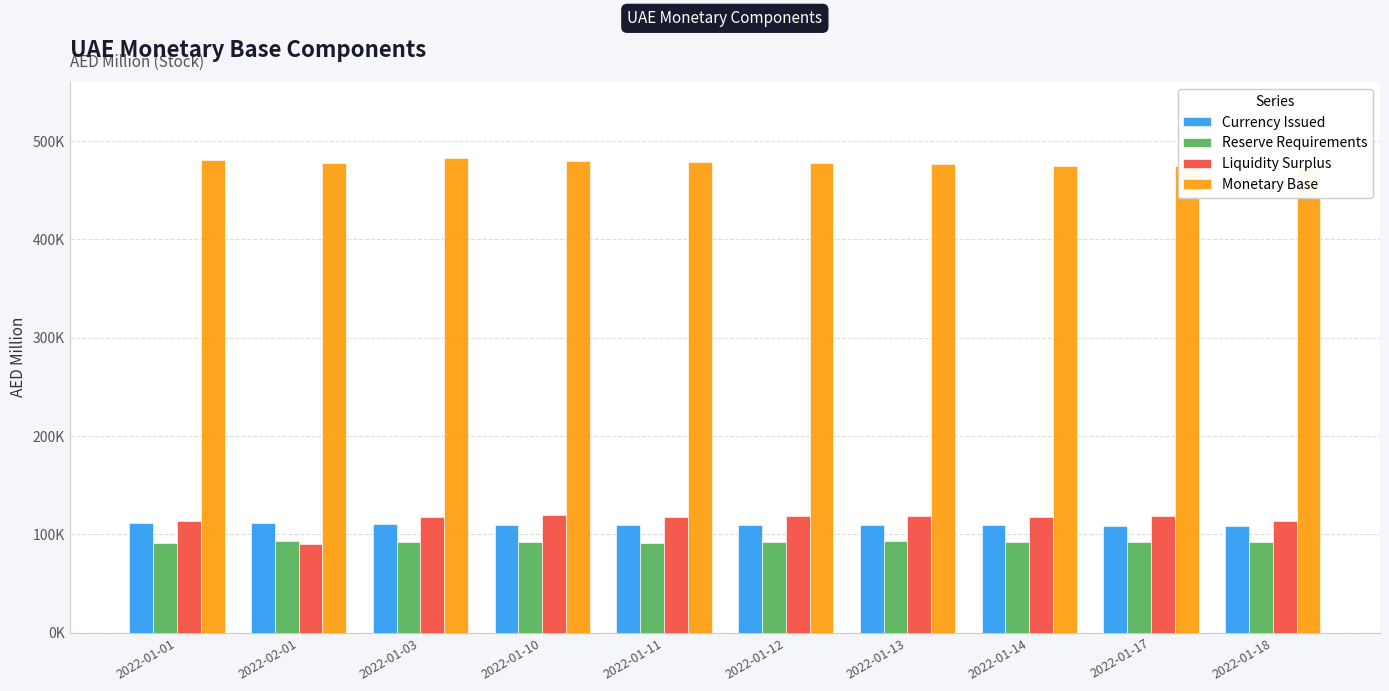

What is the average value of the Currency Issued series?

109505